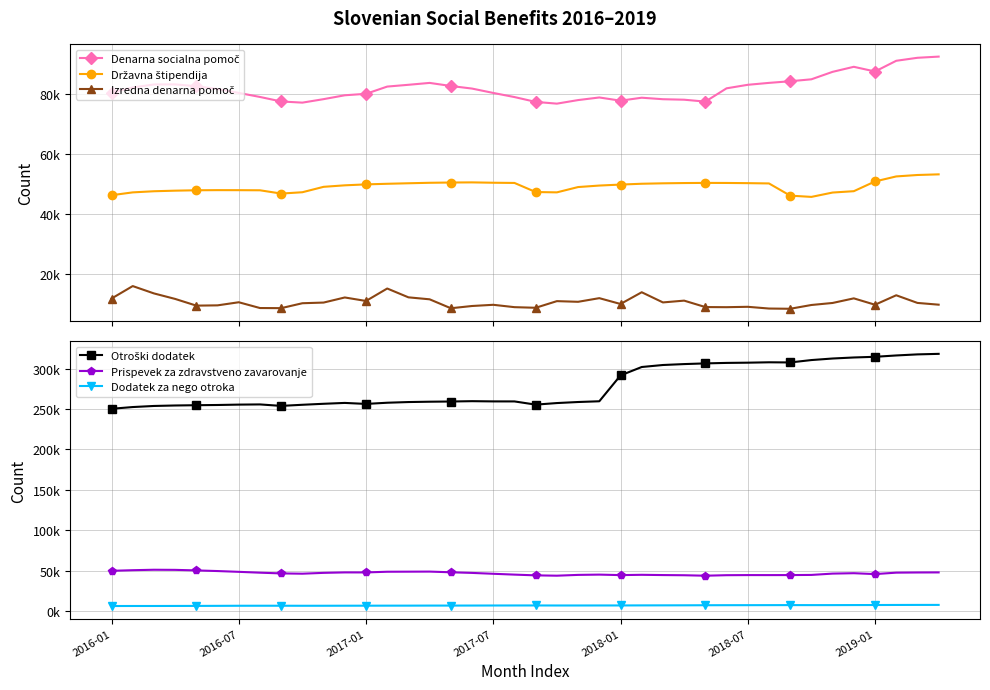

What is the total value across all series at 34?

511278